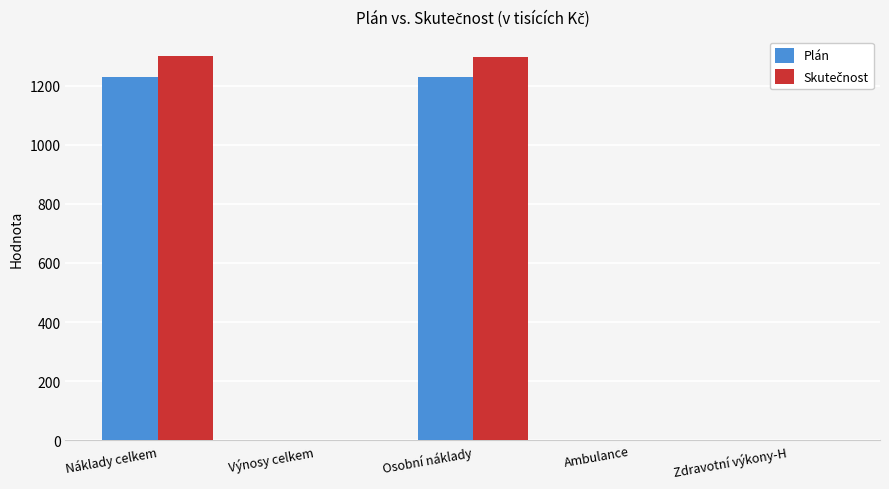

What is the total value across all series at Osobní náklady?

2525.0